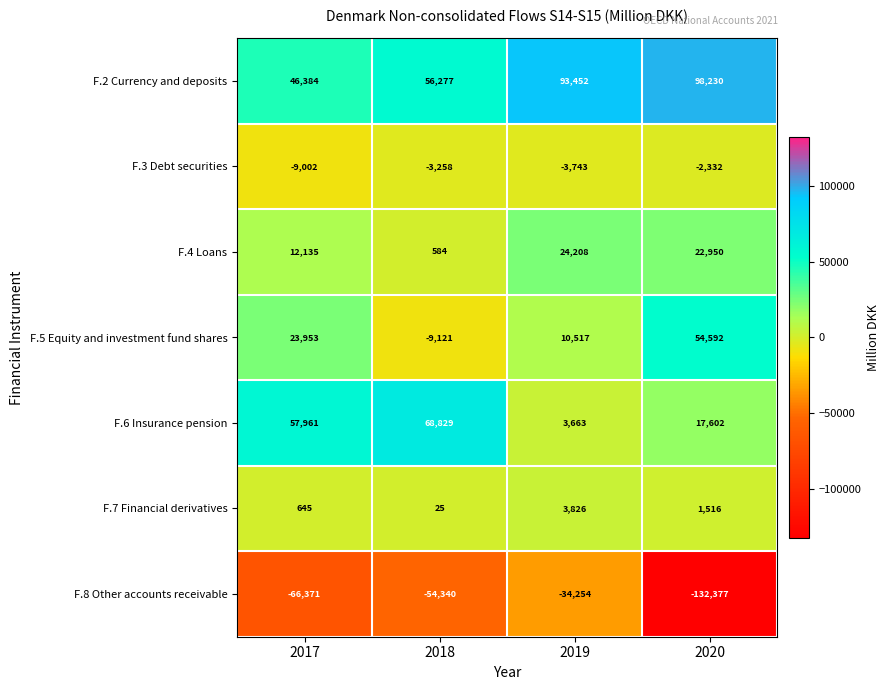

Rank the series at 2019 from highest to lowest value.

F.2 Currency and deposits, F.4 Loans, F.5 Equity and investment fund shares, F.7 Financial derivatives, F.6 Insurance pension, F.3 Debt securities, F.8 Other accounts receivable